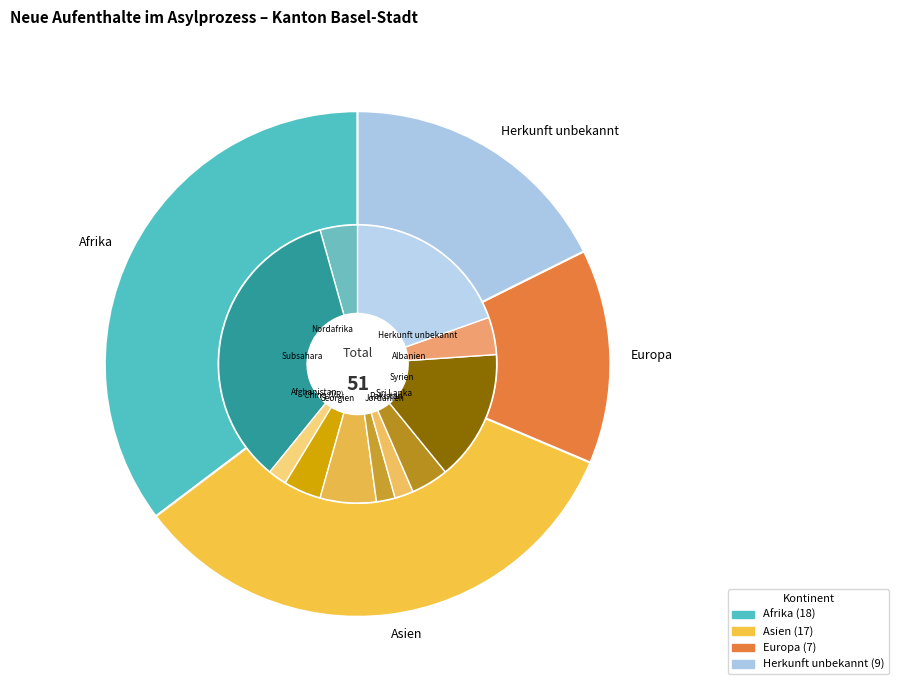

The Europa slice represents 14% of the pie. True or false?

True